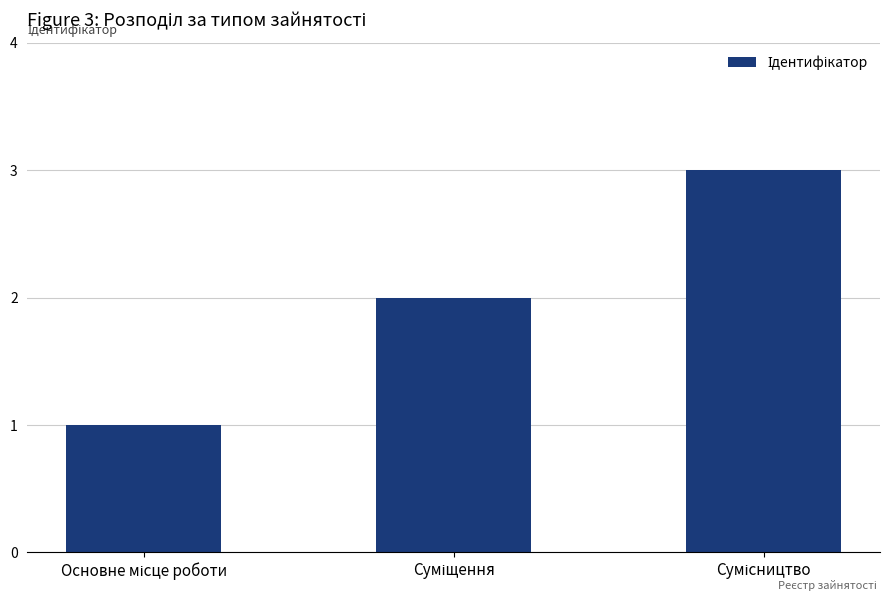

What is the greatest value displayed?

3